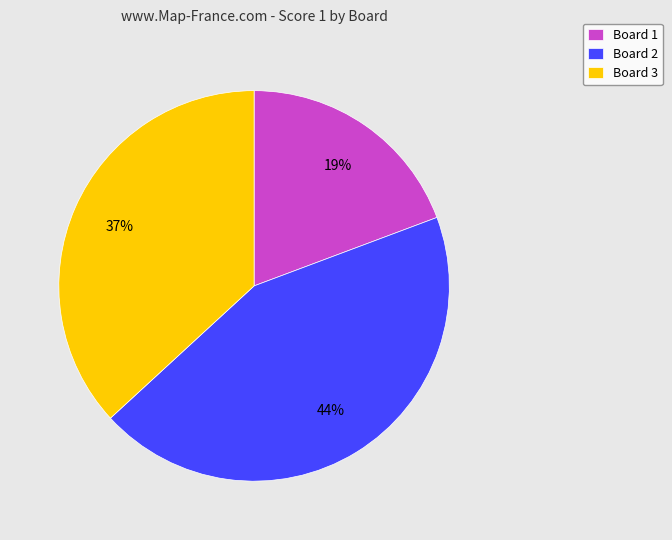

To the nearest percent, what is the average slice percentage?

33%